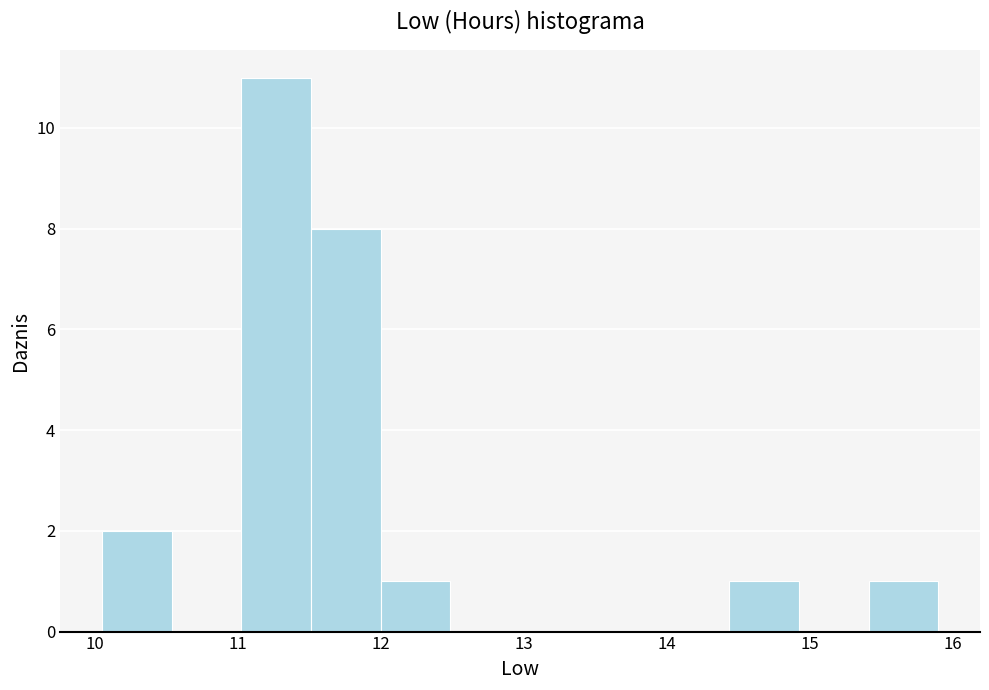

Reading left to right, list every bar in this chart as the range it spans on the x-axis followed by its height. Neither the bar edges nor the heights are printed on the chart, so give them approximately, as read against the axes.

10.1 to 10.5: 2
10.5 to 11.0: 0
11.0 to 11.5: 11
11.5 to 12.0: 8
12.0 to 12.5: 1
12.5 to 13.0: 0
13.0 to 13.5: 0
13.5 to 14.0: 0
14.0 to 14.4: 0
14.4 to 14.9: 1
14.9 to 15.4: 0
15.4 to 15.9: 1